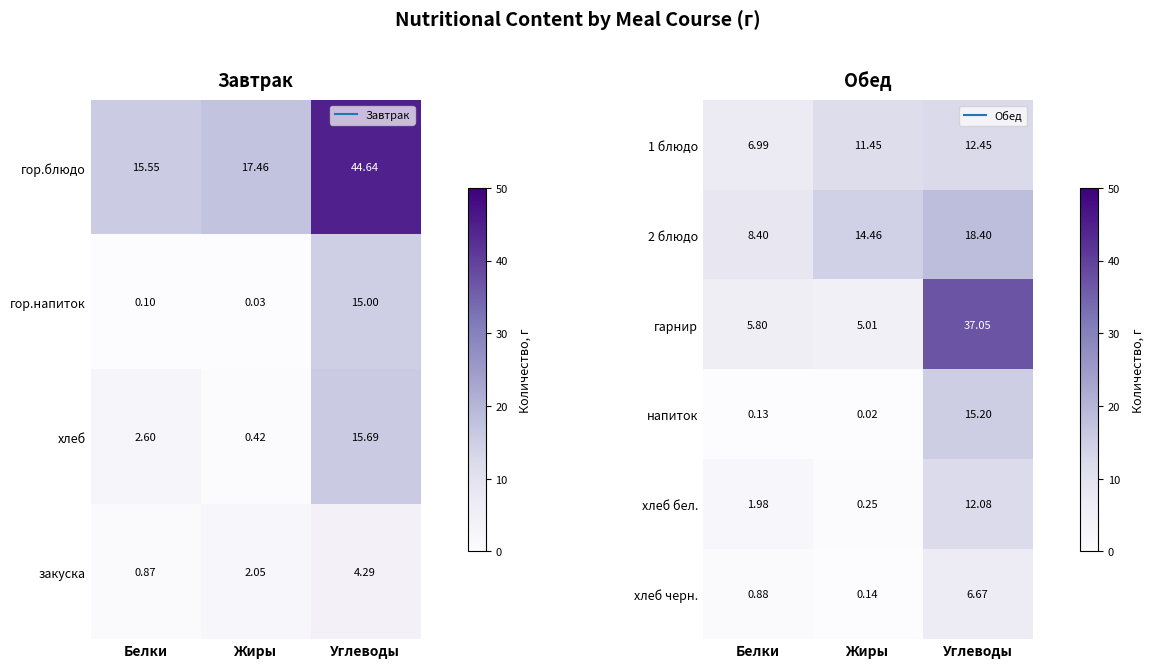

How many data points in хлеб бел. are less than 1?

1